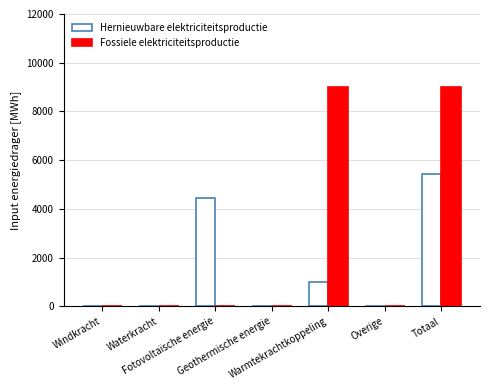

True or false: Hernieuwbare elektriciteitsproductie has a value of 0.0 at Overige.

True